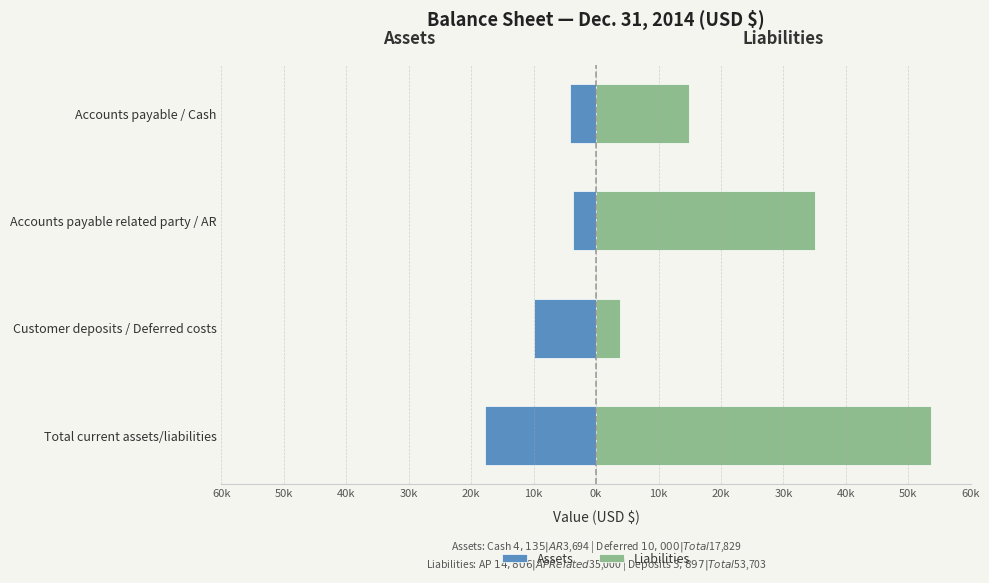

How many values in the Liabilities series are below 35000?

2